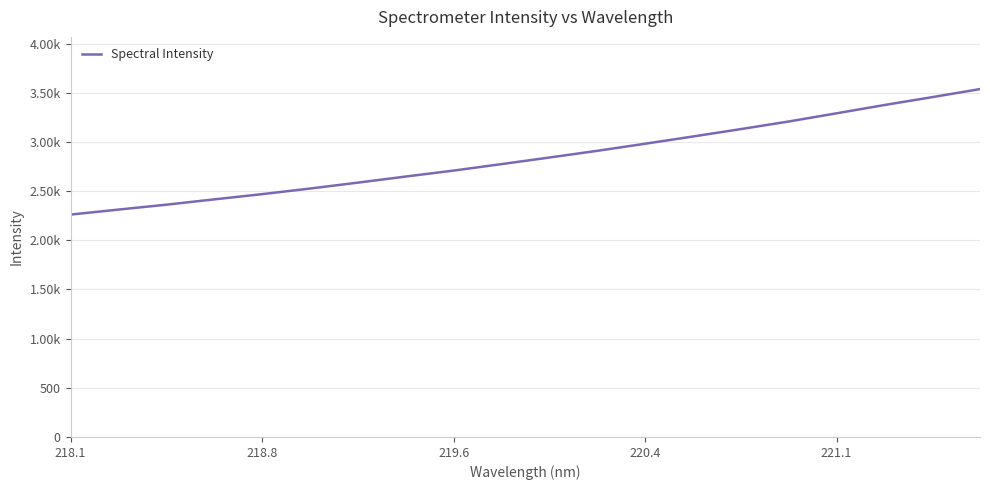

Does the chart display data point markers on the line(s)?

No